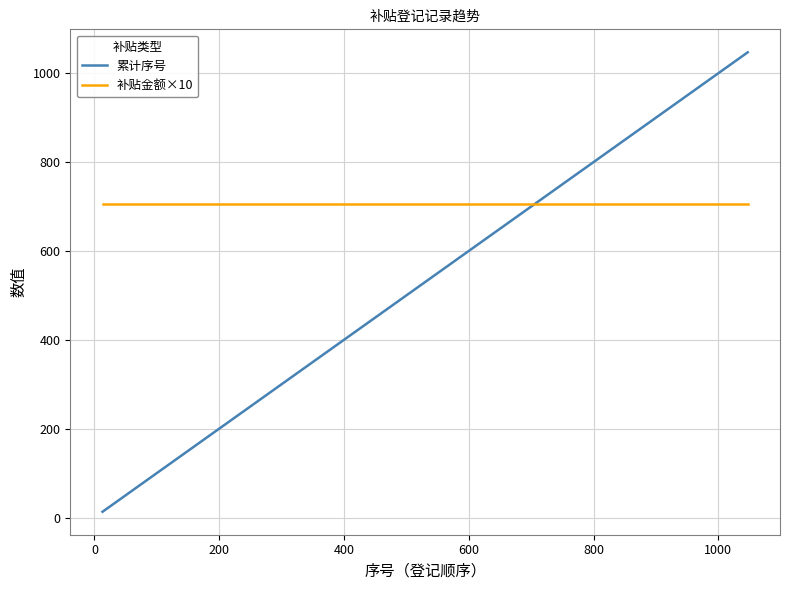

Rank the series by their maximum value, from highest to lowest.

累计序号, 补贴金额×10